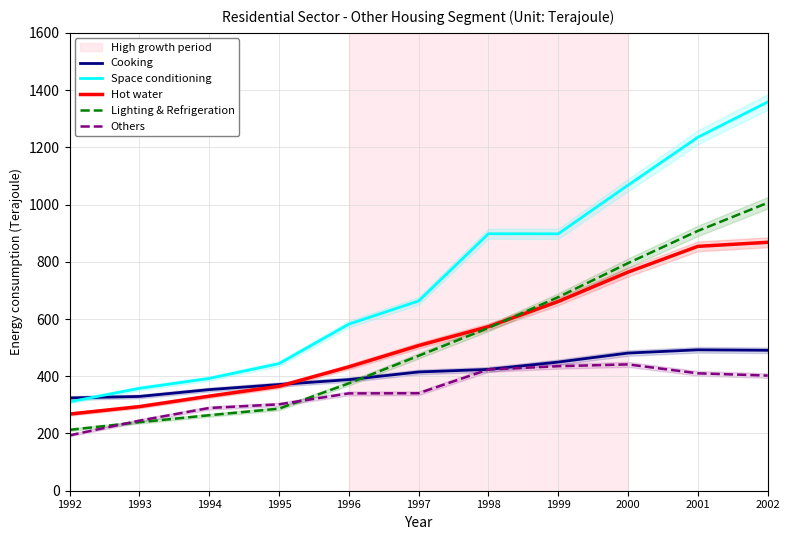

Read the Others value at 1993.

244.9